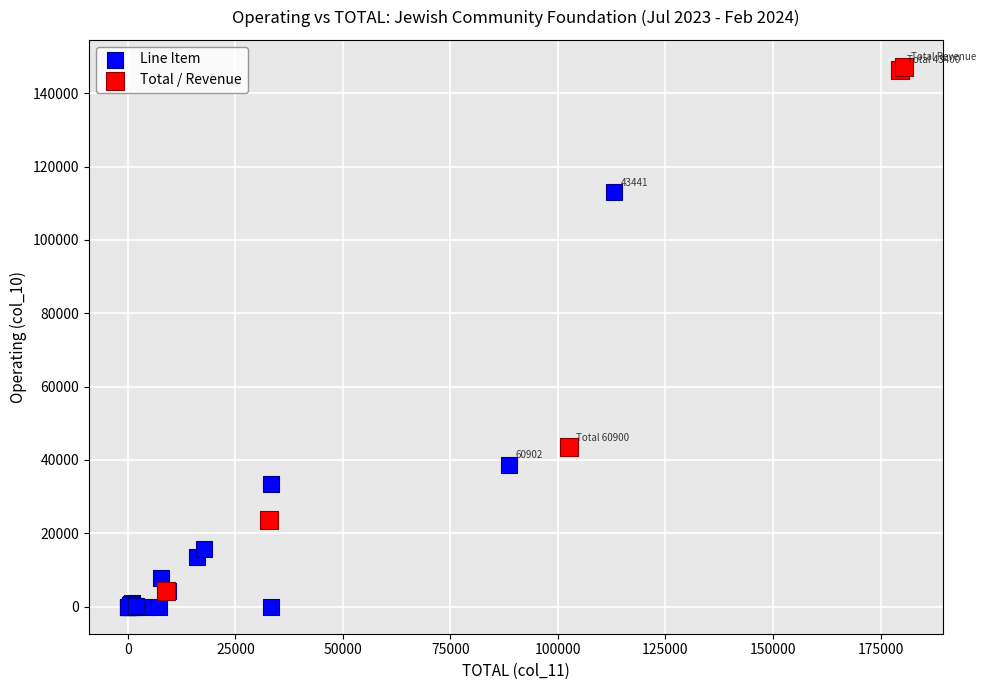

What are all the series names shown in the legend?

Line Item, Total / Revenue